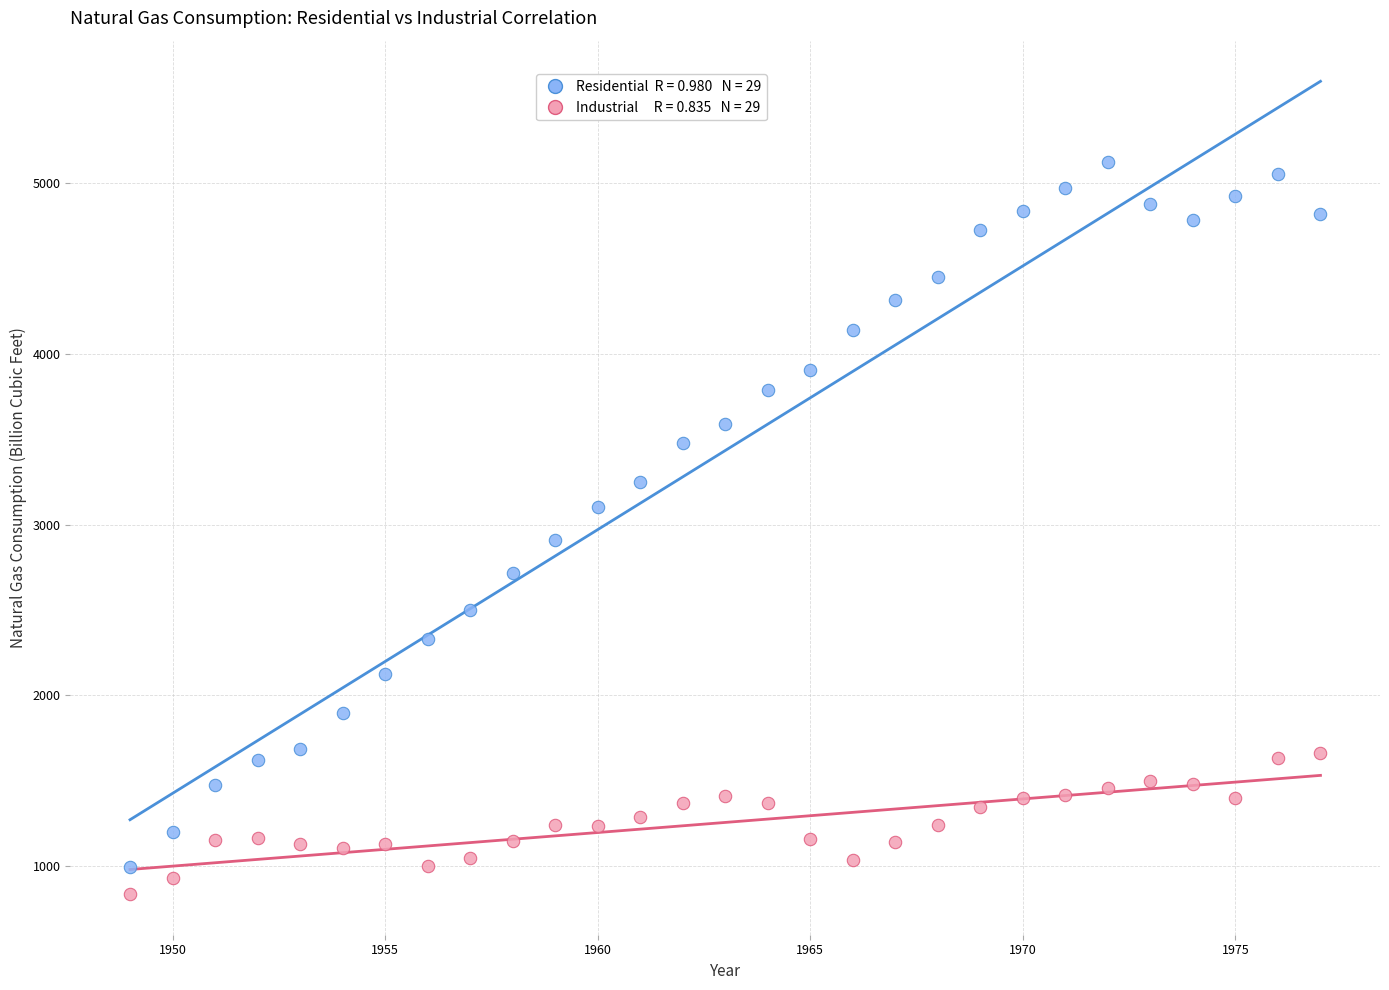

Across all data points, what is the range of X values (max minus min)?

28.0